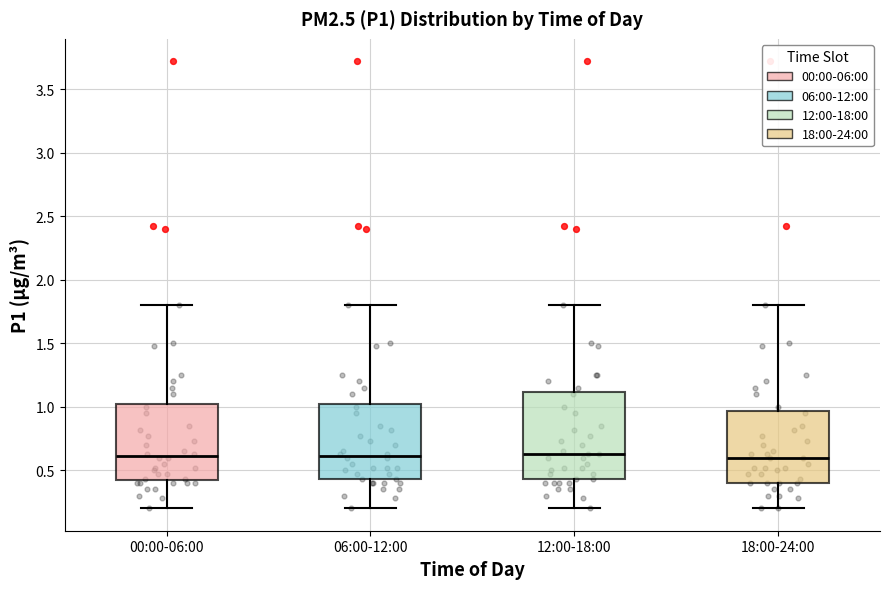

Reading left to right, read every box against the y-axis: the position of its median line, the range the box covers, and the ends of its whiskers. The values are not printed on the chart, so give them approximately, as read against the axis.

00:00-06:00: median 0.60, box 0.40 to 1.05, whiskers 0.20 to 1.80
06:00-12:00: median 0.60, box 0.45 to 1.05, whiskers 0.20 to 1.80
12:00-18:00: median 0.65, box 0.45 to 1.10, whiskers 0.20 to 1.80
18:00-24:00: median 0.60, box 0.40 to 0.95, whiskers 0.20 to 1.80